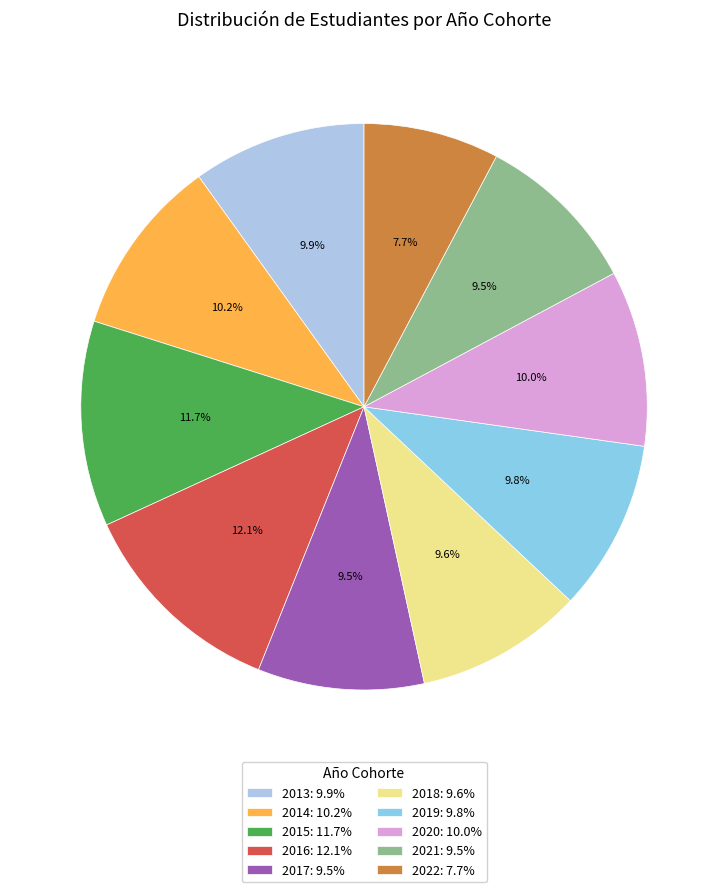

Count the number of slices in the pie.

10